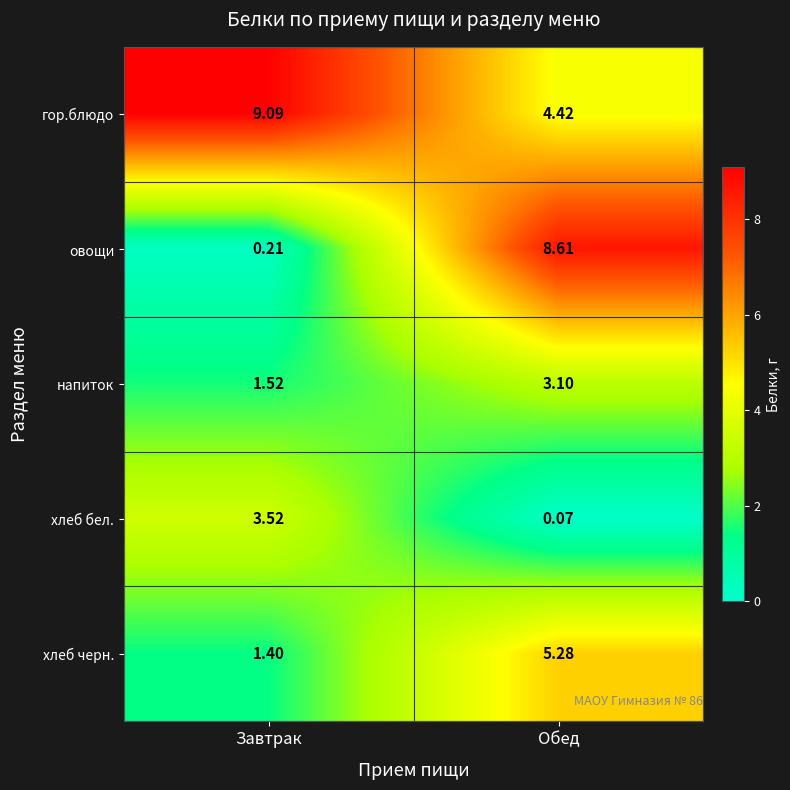

Which category has the highest value across all series?

Завтрак